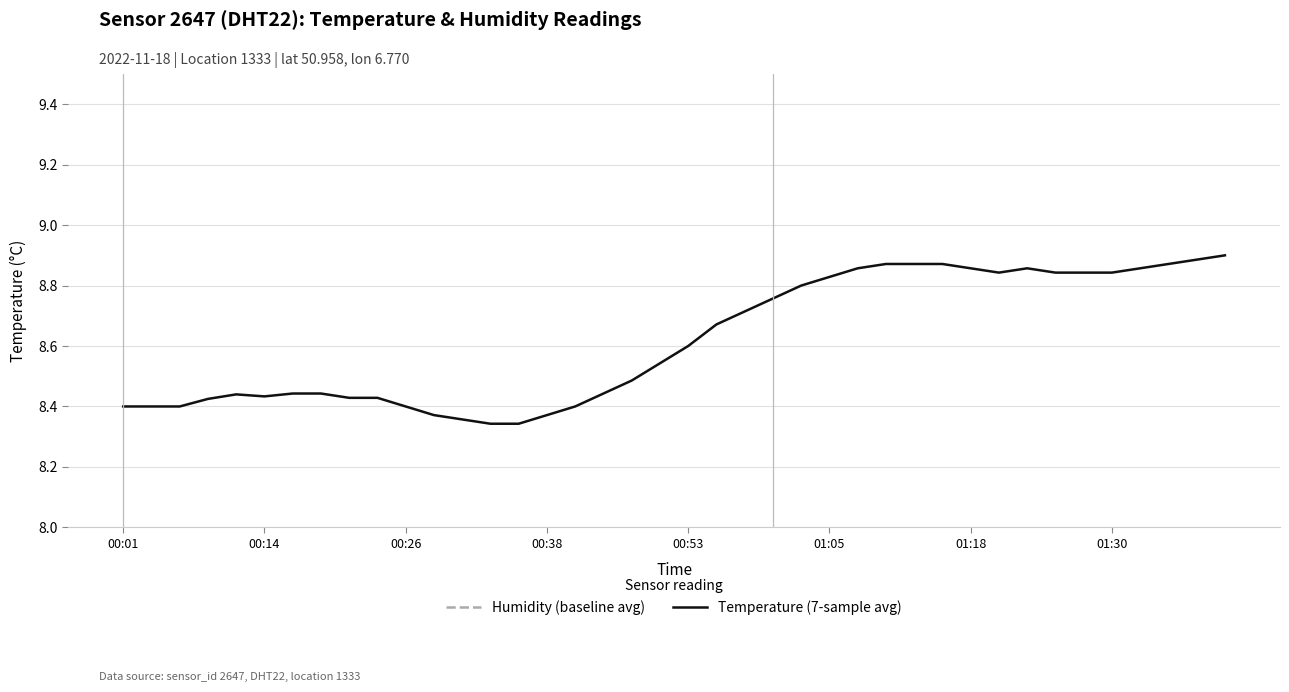

Which category has the lowest value in the Temperature (7-sample avg) series?

13